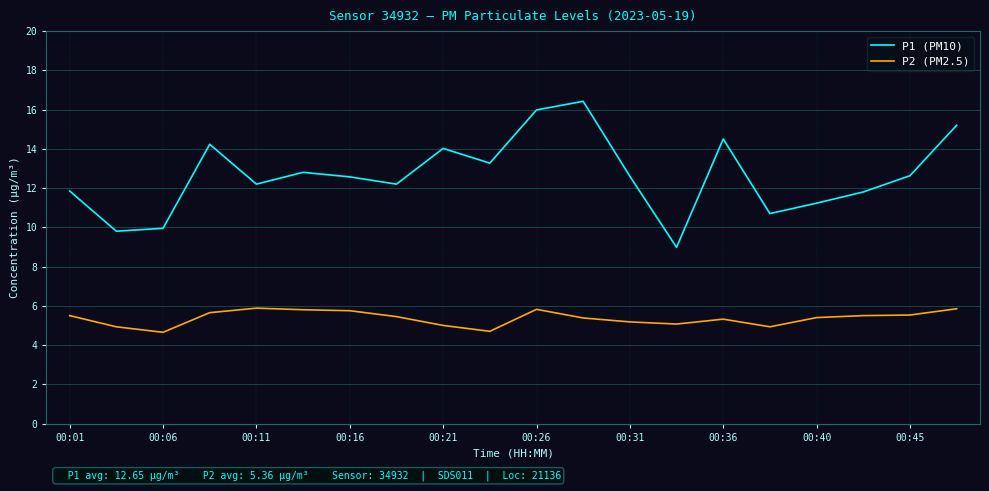

What are all the series names shown in the legend?

P1 (PM10), P2 (PM2.5)